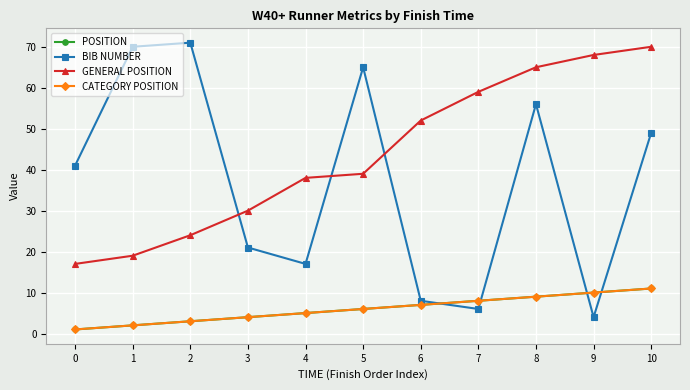

Reading left to right, extract all data points from this chart.

POSITION: 0=1	1=2	2=3	3=4	4=5	5=6	6=7	7=8	8=9	9=10	10=11
BIB NUMBER: 0=41	1=70	2=71	3=21	4=17	5=65	6=8	7=6	8=56	9=4	10=49
GENERAL POSITION: 0=17	1=19	2=24	3=30	4=38	5=39	6=52	7=59	8=65	9=68	10=70
CATEGORY POSITION: 0=1	1=2	2=3	3=4	4=5	5=6	6=7	7=8	8=9	9=10	10=11